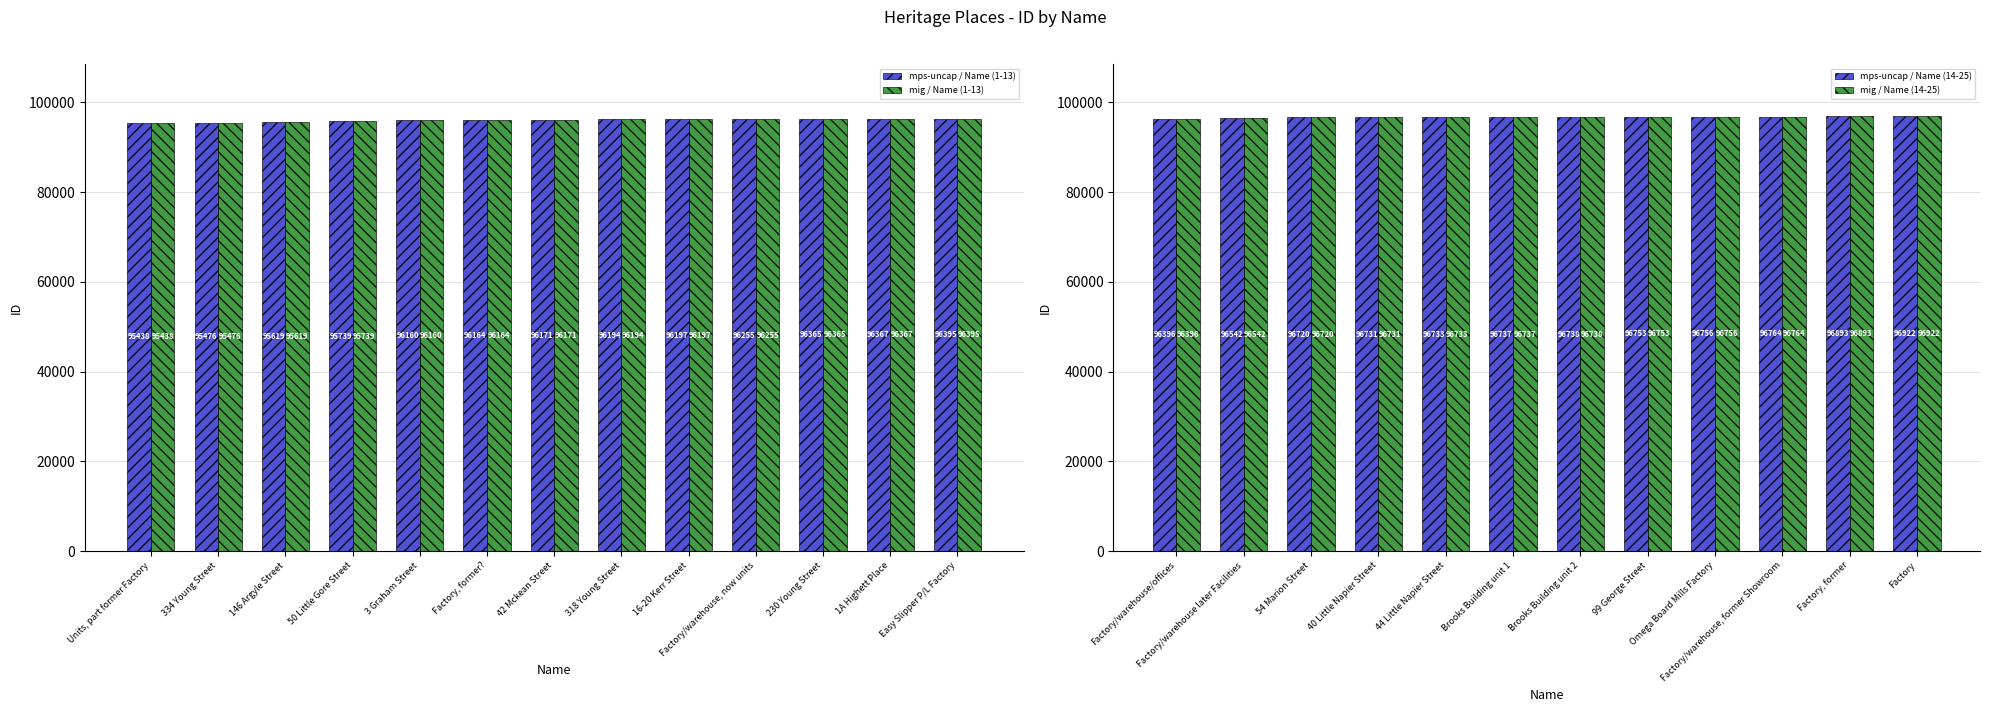

What is the maximum value shown in the chart?

96922